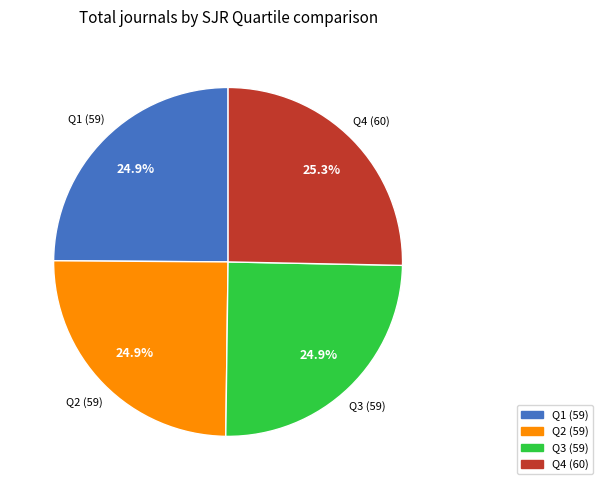

What is the ratio of the value at Q2 (59) to the value at Q3 (59)?

1.0